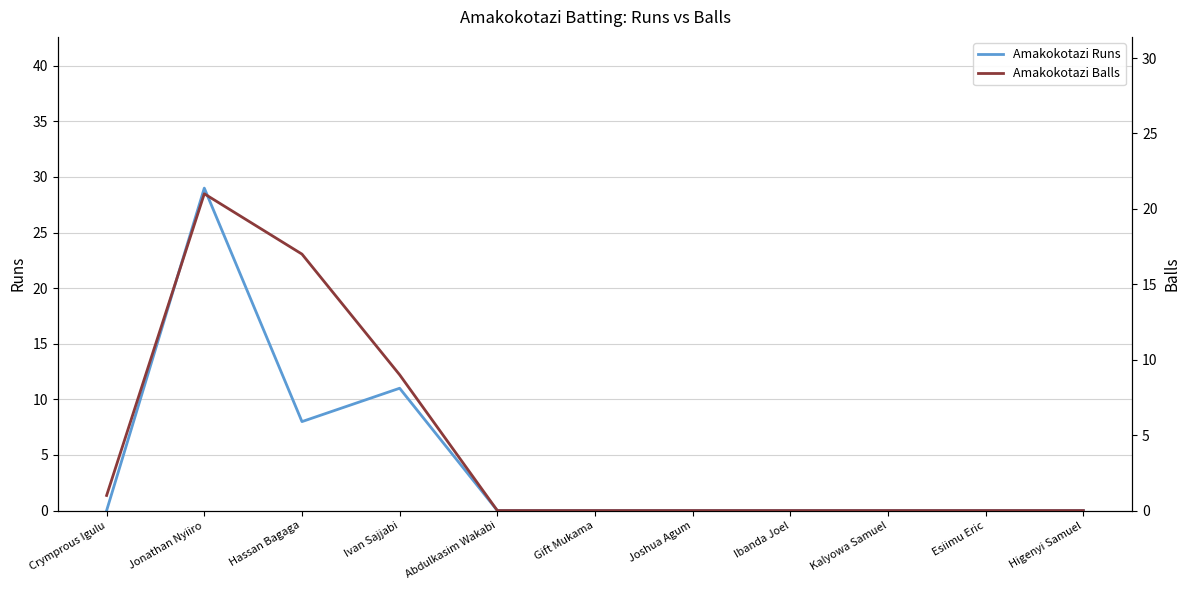

What is the maximum value for Amakokotazi Runs?

29